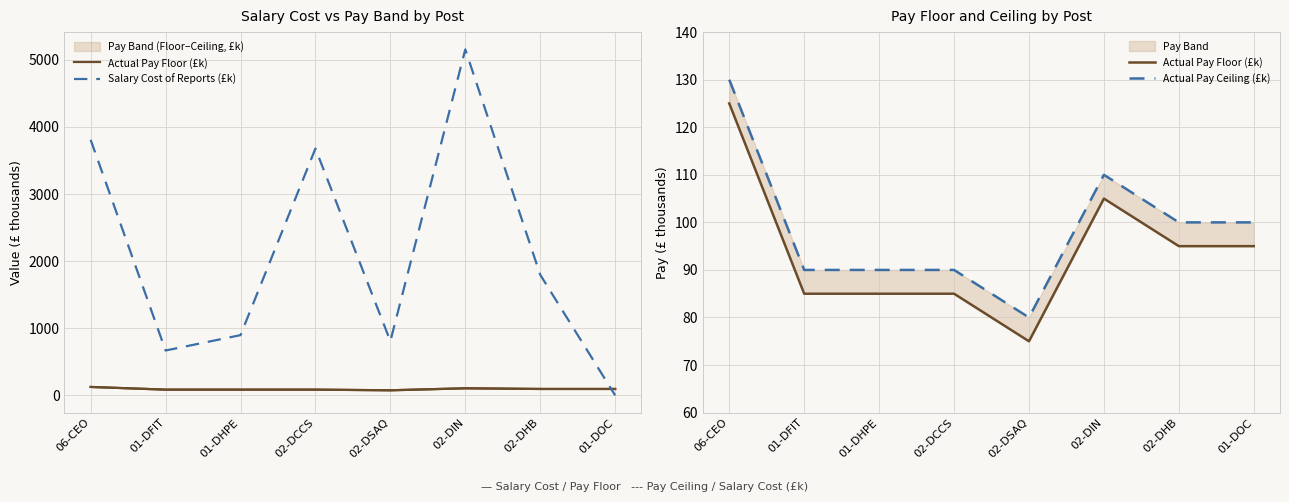

How many data points in Actual Pay Floor (£k) are above 95?

2